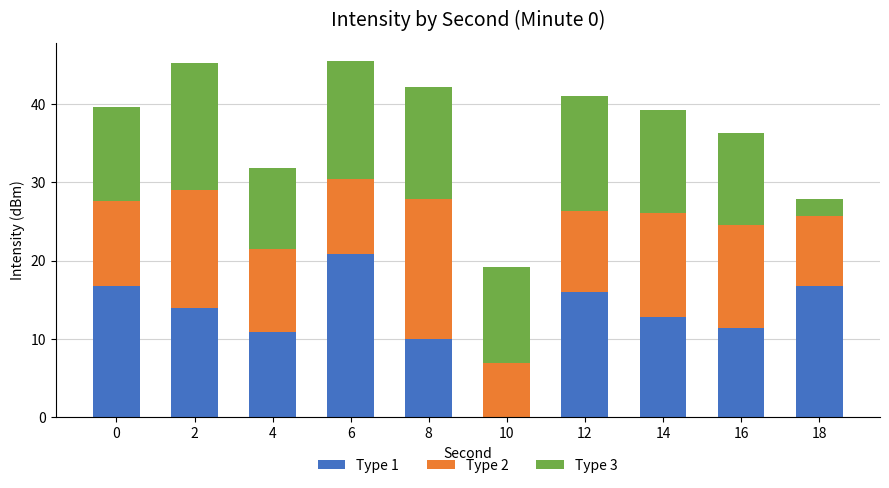

The Type 1 series shows 11.4 at 16. True or false?

True